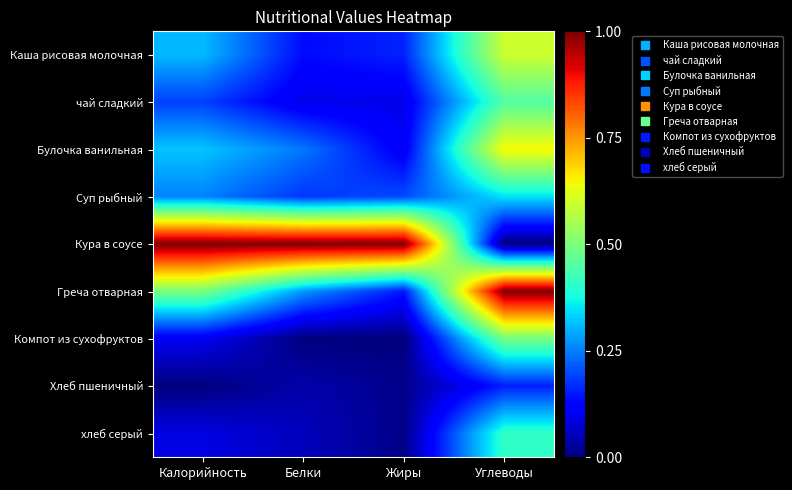

Reading left to right, extract all data points from this chart.

Каша рисовая молочная: Калорийность=0.3	Белки=0.1	Жиры=0.2	Углеводы=0.6
чай сладкий: Калорийность=0.2	Белки=0.1	Жиры=0.1	Углеводы=0.5
Булочка ванильная: Калорийность=0.3	Белки=0.2	Жиры=0.1	Углеводы=0.6
Суп рыбный: Калорийность=0.3	Белки=0.2	Жиры=0.2	Углеводы=0.3
Кура в соусе: Калорийность=1.0	Белки=1.0	Жиры=1.0	Углеводы=0.0
Греча отварная: Калорийность=0.5	Белки=0.3	Жиры=0.1	Углеводы=1.0
Компот из сухофруктов: Калорийность=0.1	Белки=0.0	Жиры=0.0	Углеводы=0.5
Хлеб пшеничный: Калорийность=0.0	Белки=0.0	Жиры=0.0	Углеводы=0.2
хлеб серый: Калорийность=0.1	Белки=0.1	Жиры=0.0	Углеводы=0.4